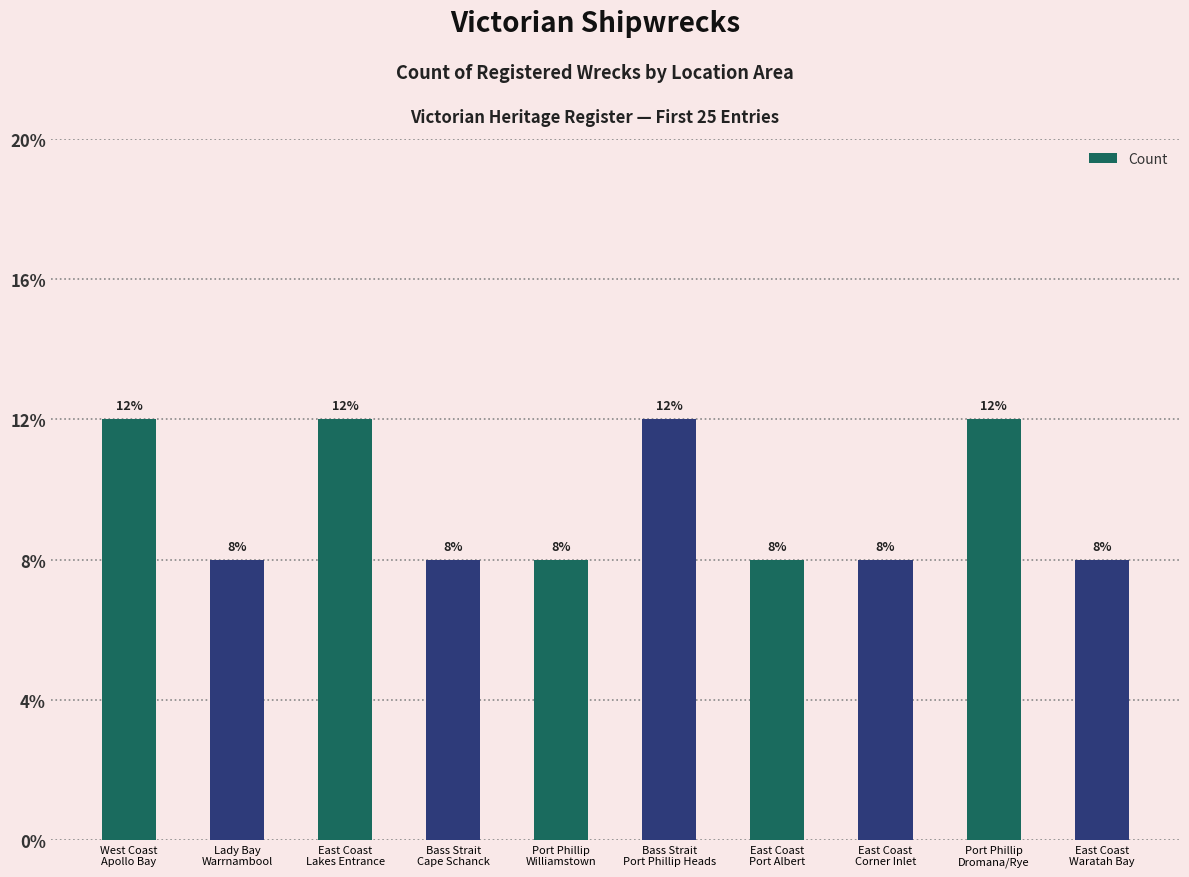

What is the label of the 3rd bar from the left?

East Coast
Lakes Entrance